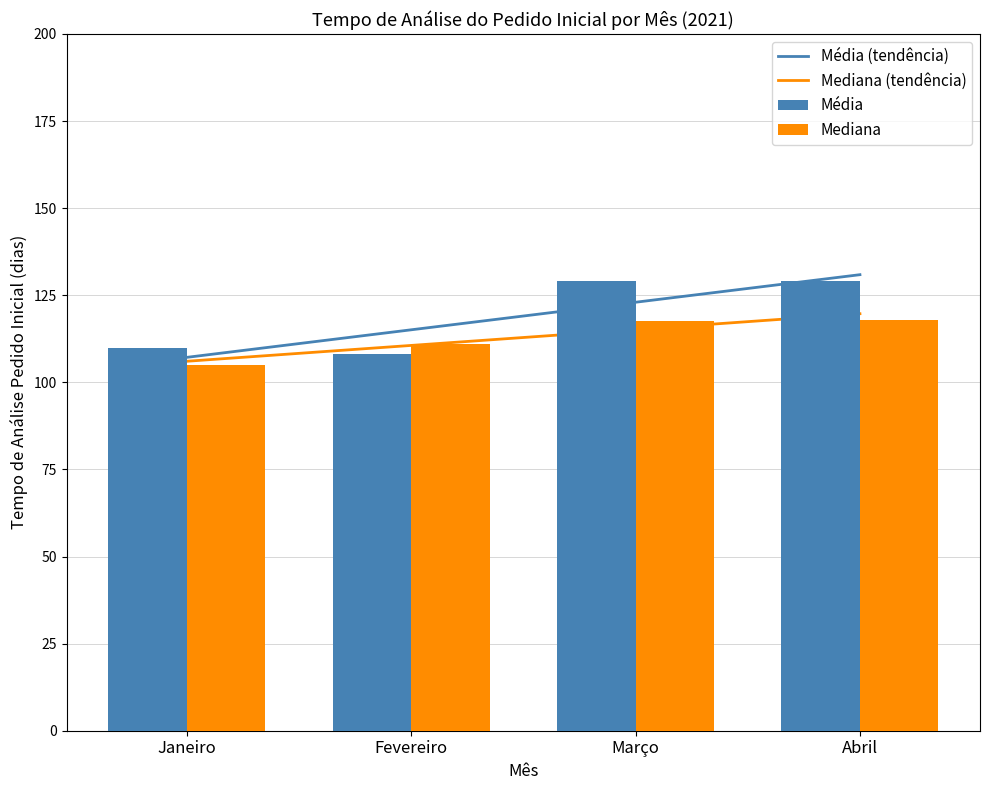

At which category is the sum across all series the highest?

Abril